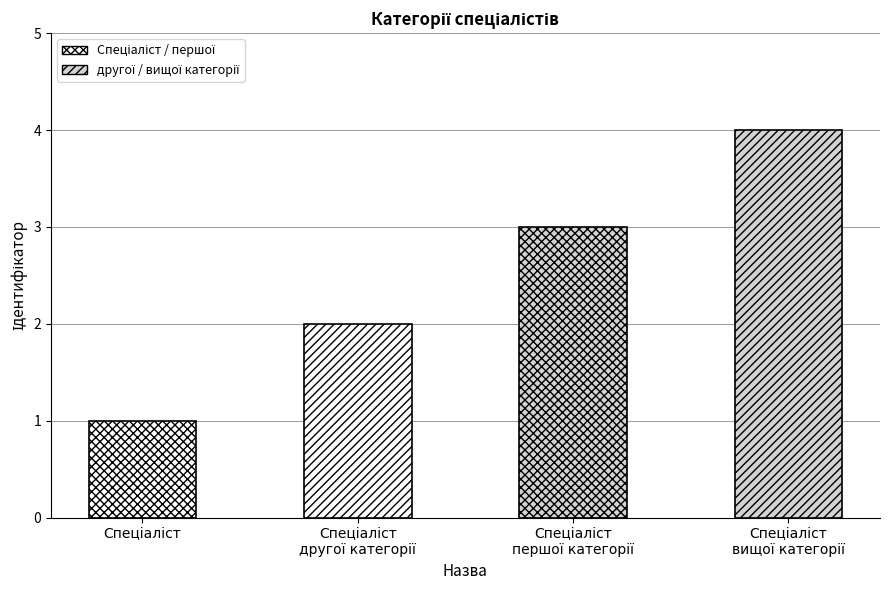

How many categories are shown in the chart?

4